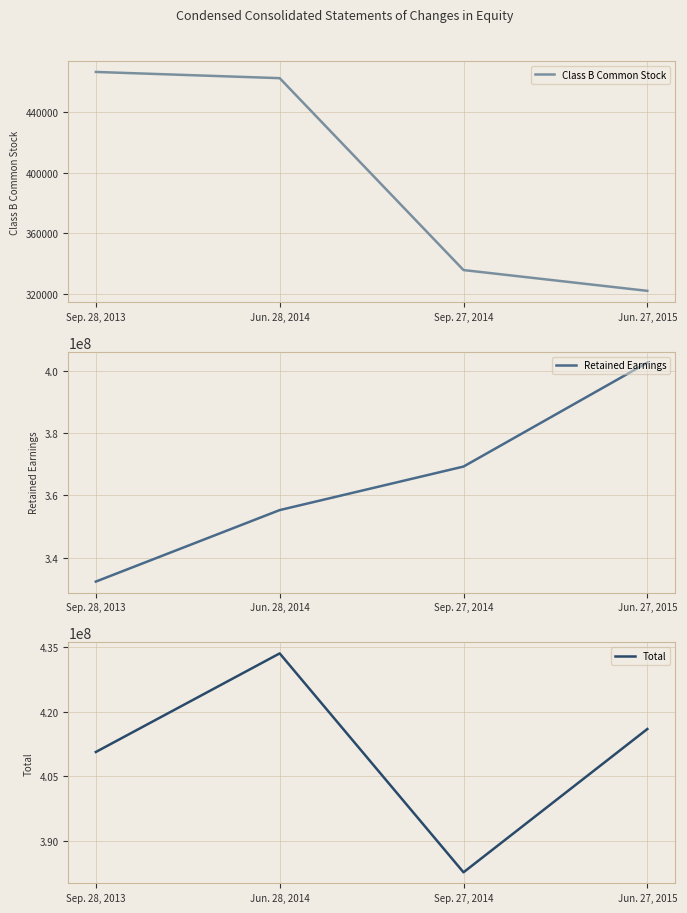

Where is the first local minimum for Total?

Sep. 27, 2014